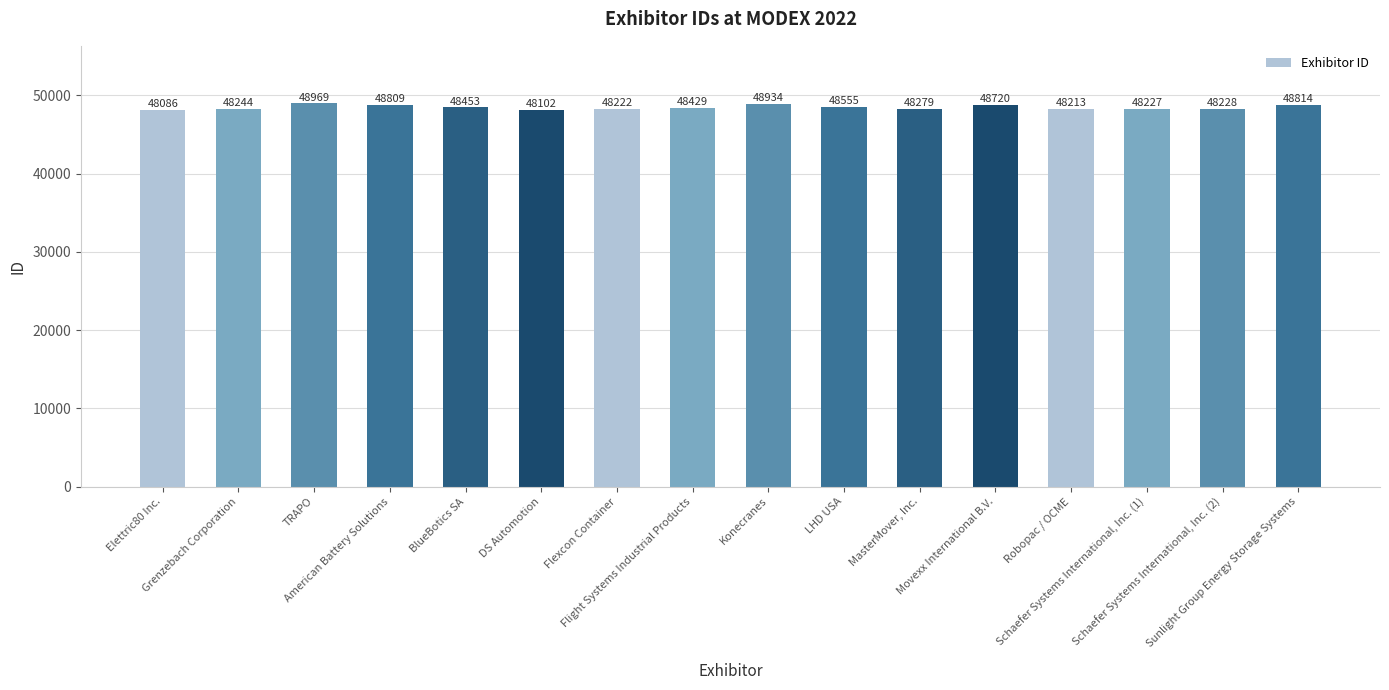

Rank the categories by value from highest to lowest.

TRAPO, Konecranes, Sunlight Group Energy Storage Systems, American Battery Solutions, Movexx International B.V., LHD USA, BlueBotics SA, Flight Systems Industrial Products, MasterMover, Inc., Grenzebach Corporation, Schaefer Systems International, Inc. (2), Schaefer Systems International, Inc. (1), Flexcon Container, Robopac / OCME, DS Automotion, Elettric80 Inc.